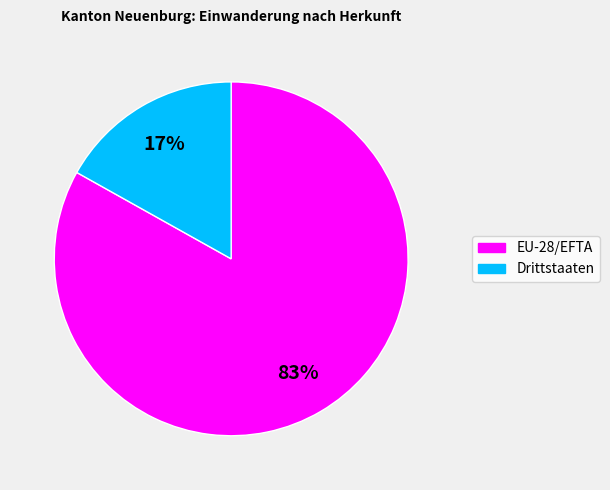

What percentage is the Drittstaaten slice, to the nearest percent?

17%